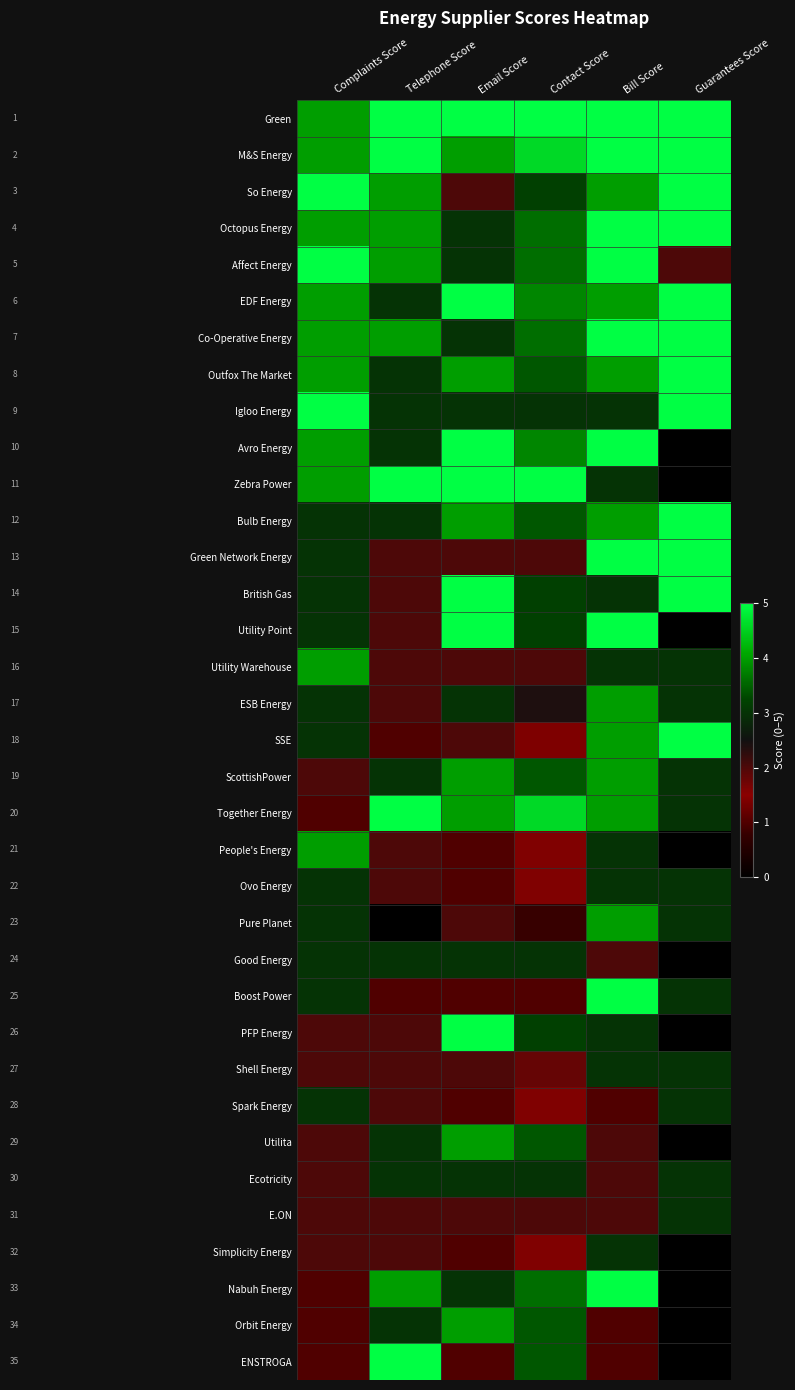

At which category is the sum across all series the highest?

Bill Score